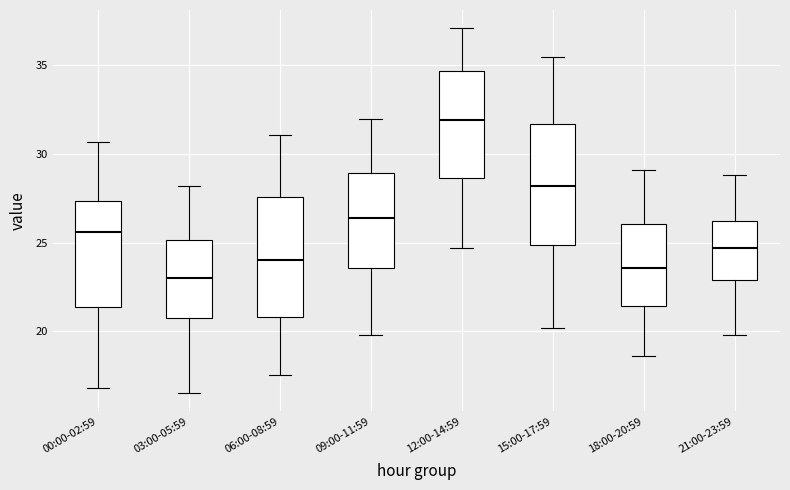

Reading left to right, read every box against the y-axis: the position of its median line, the range the box covers, and the ends of its whiskers. The values are not printed on the chart, so give them approximately, as read against the axis.

00:00-02:59: median 25.5, box 21.5 to 27.5, whiskers 17.0 to 30.5
03:00-05:59: median 23.0, box 20.5 to 25.0, whiskers 16.5 to 28.0
06:00-08:59: median 24.0, box 21.0 to 27.5, whiskers 17.5 to 31.0
09:00-11:59: median 26.5, box 23.5 to 29.0, whiskers 20.0 to 32.0
12:00-14:59: median 32.0, box 28.5 to 34.5, whiskers 24.5 to 37.0
15:00-17:59: median 28.0, box 25.0 to 31.5, whiskers 20.0 to 35.5
18:00-20:59: median 23.5, box 21.5 to 26.0, whiskers 18.5 to 29.0
21:00-23:59: median 24.5, box 23.0 to 26.0, whiskers 20.0 to 29.0